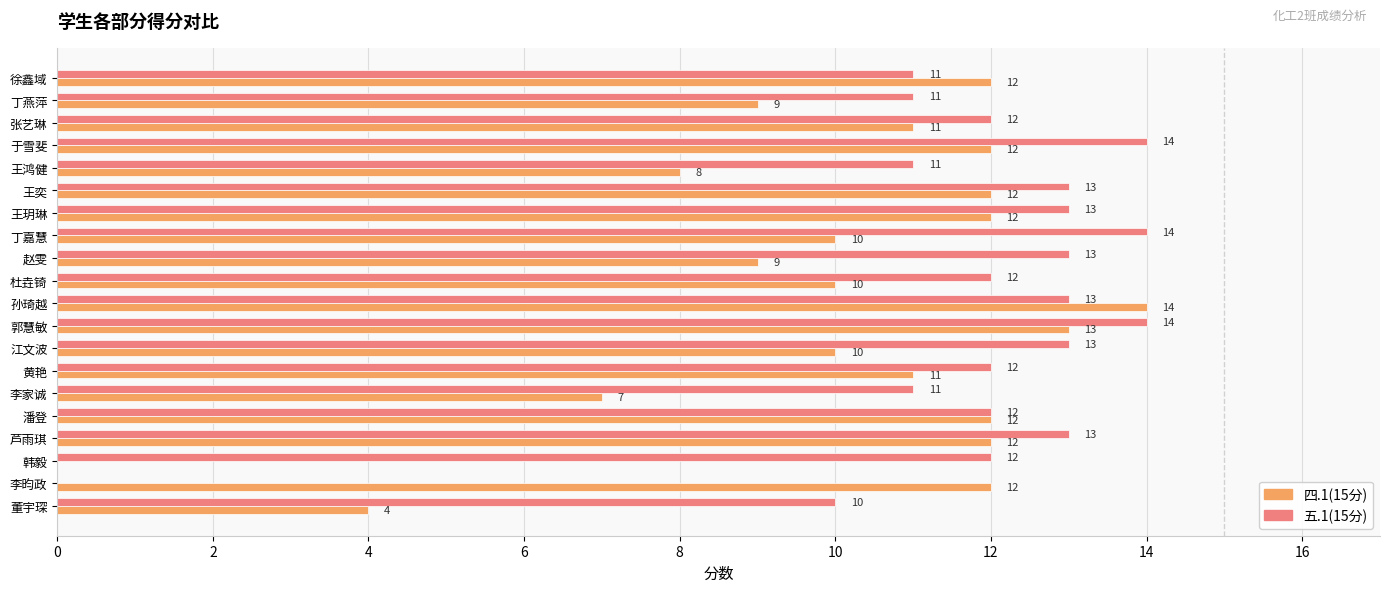

How many data points does each series have?

20